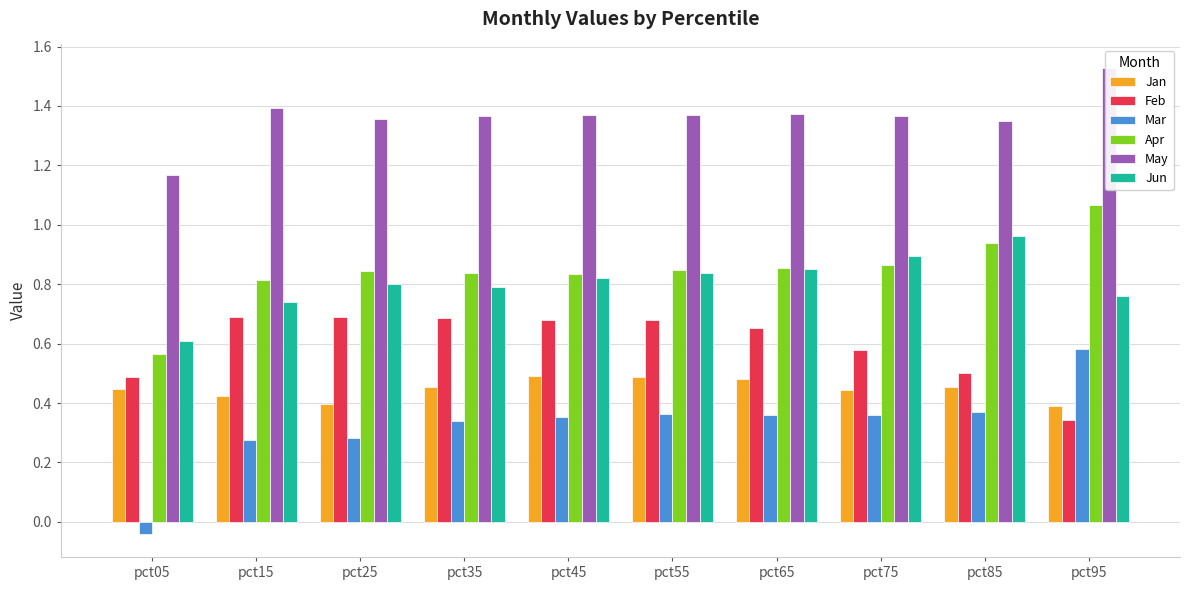

Are the bars grouped side by side (vs. stacked)?

Yes